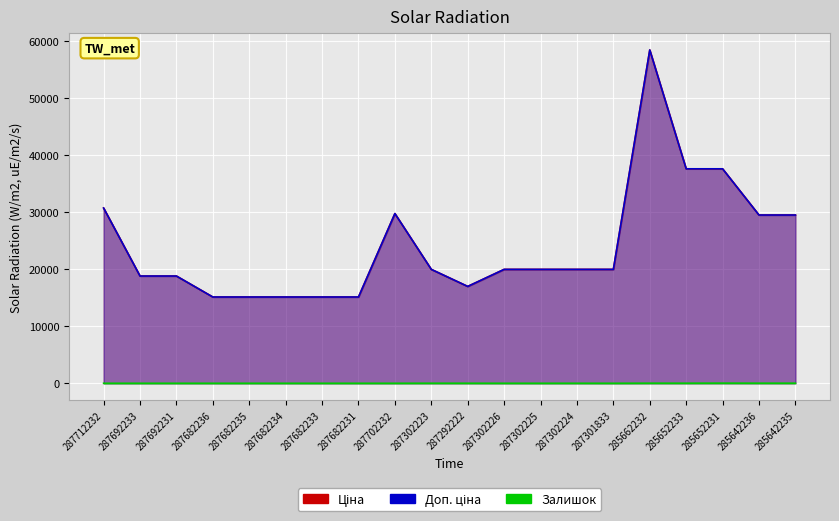

What is the sum of all Доп. ціна values?

483051.9